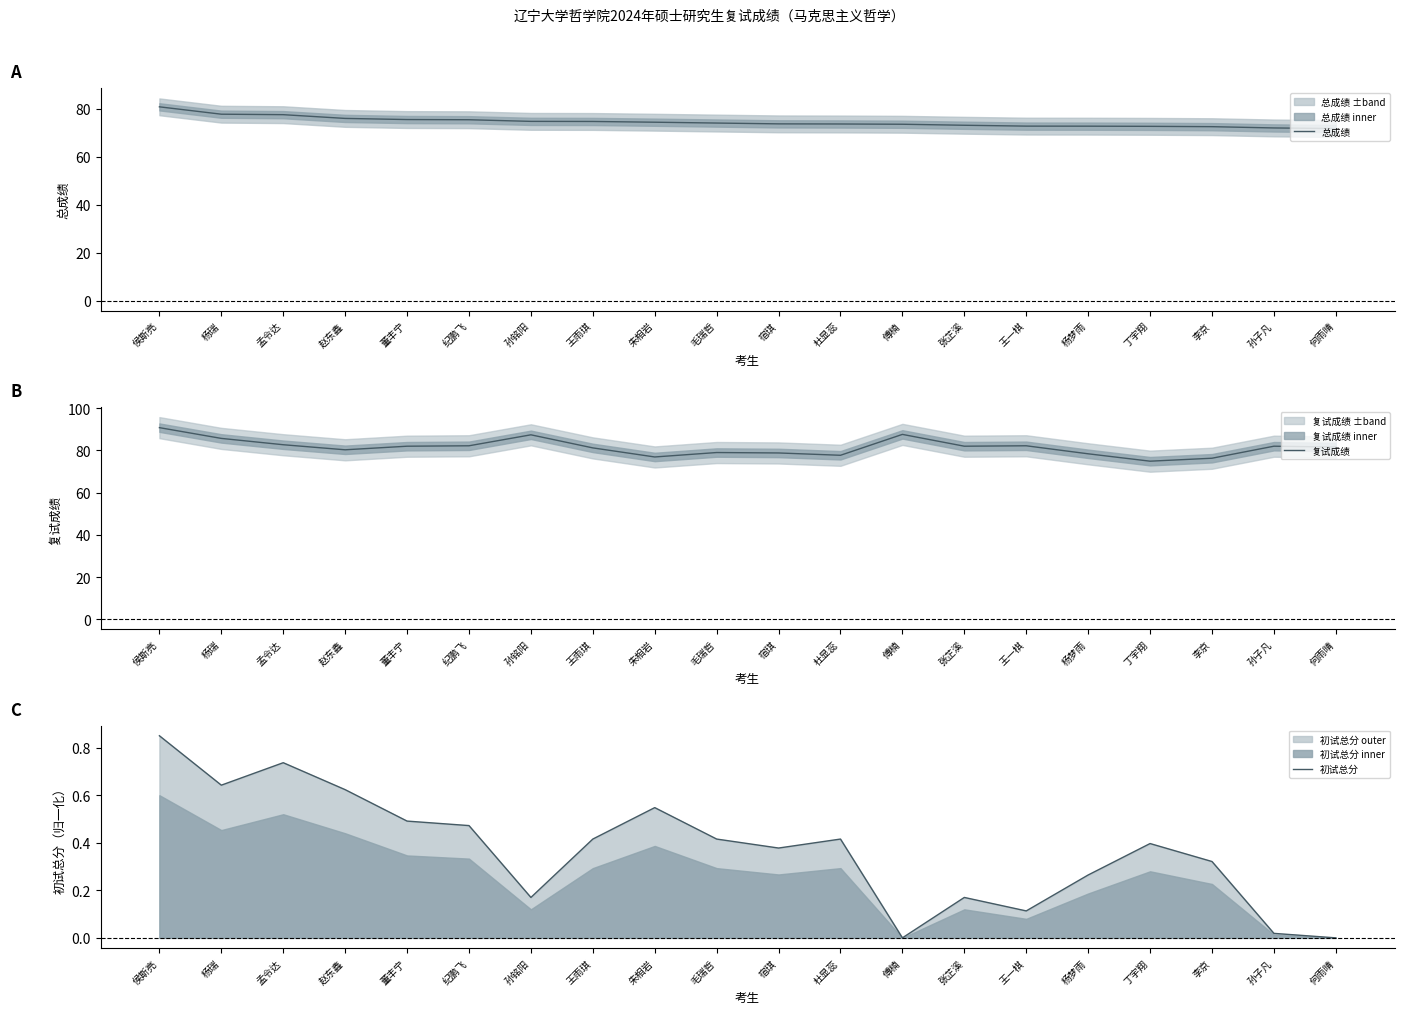

Does the chart display data point markers on the line(s)?

No